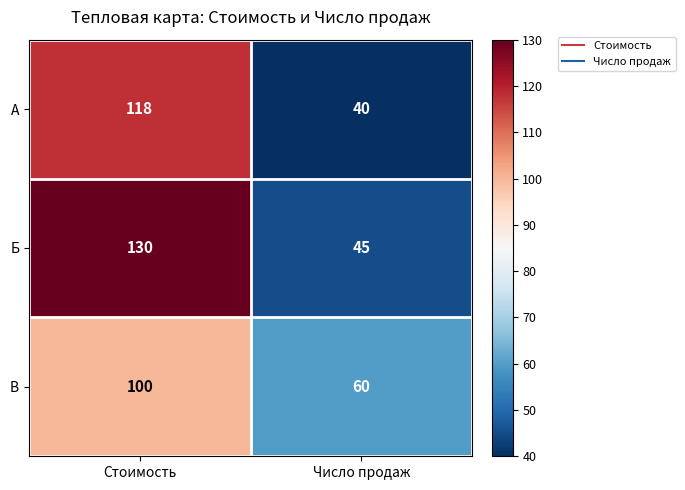

What is the sum of the Б values at Стоимость and Число продаж?

175